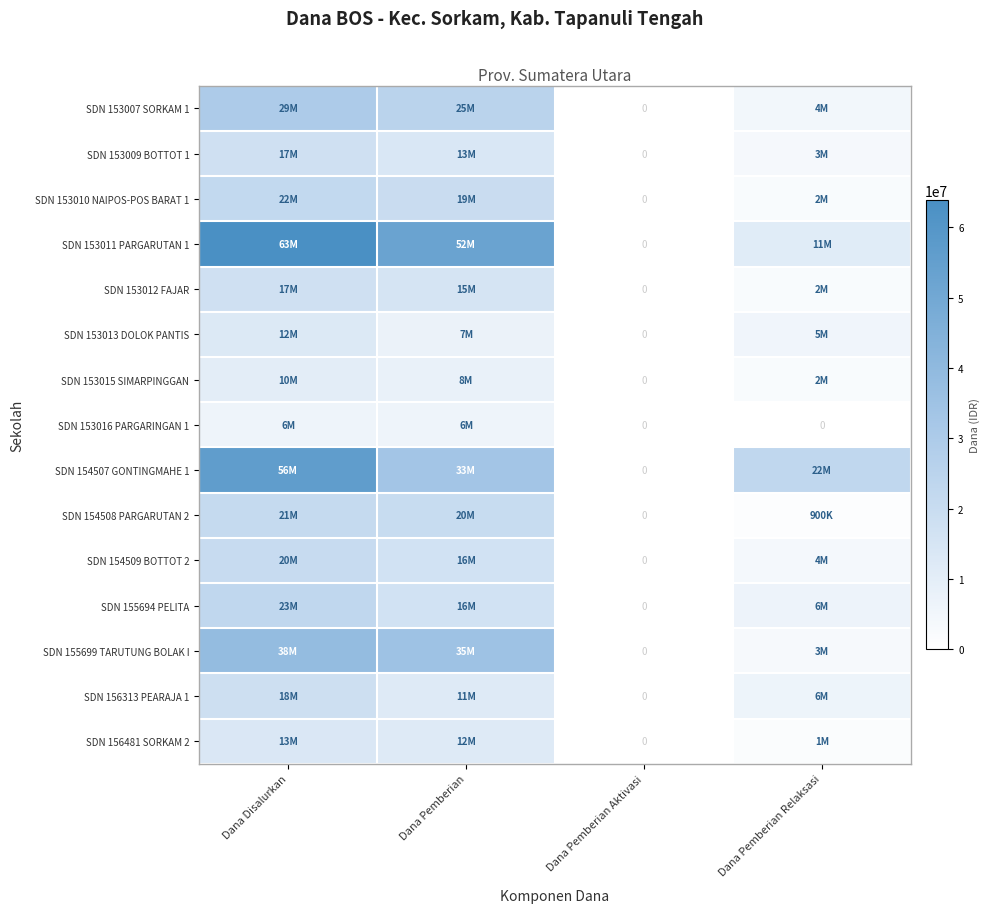

Which series has the largest total across all categories?

SDN 153011 PARGARUTAN 1